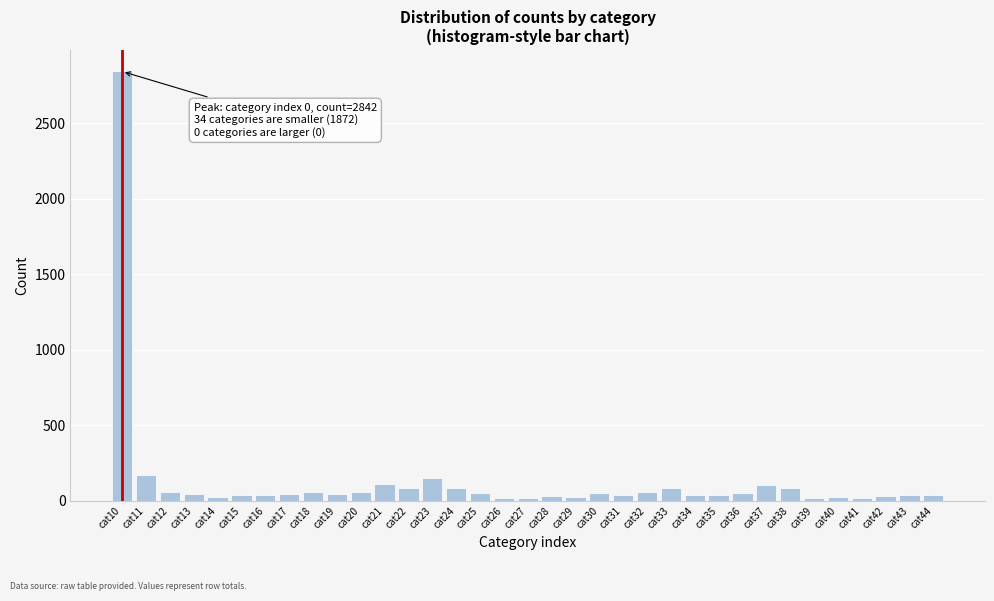

Where is the data nearest to the value 1429?

cat11